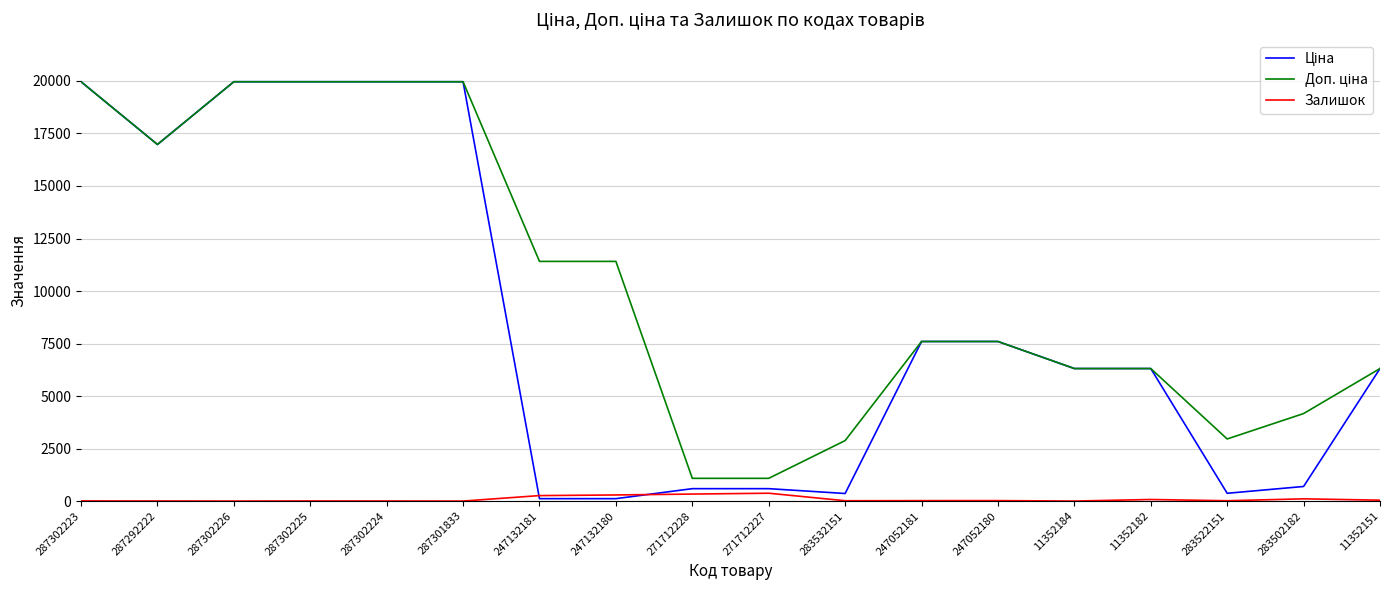

How many distinct data groups are displayed?

3